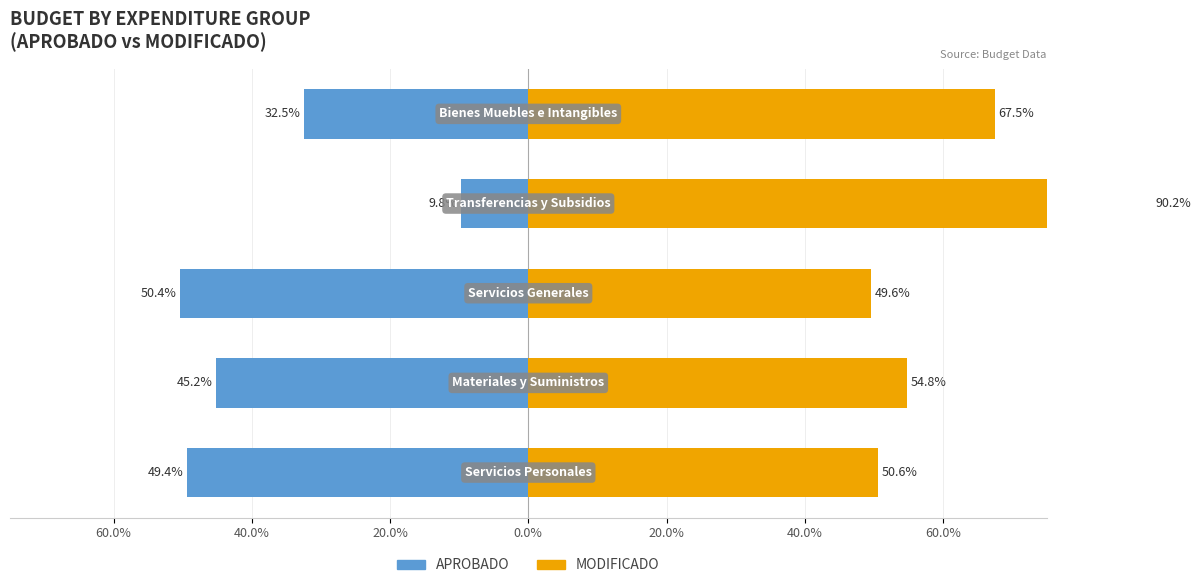

At how many categories does at least one series exceed 14?

5